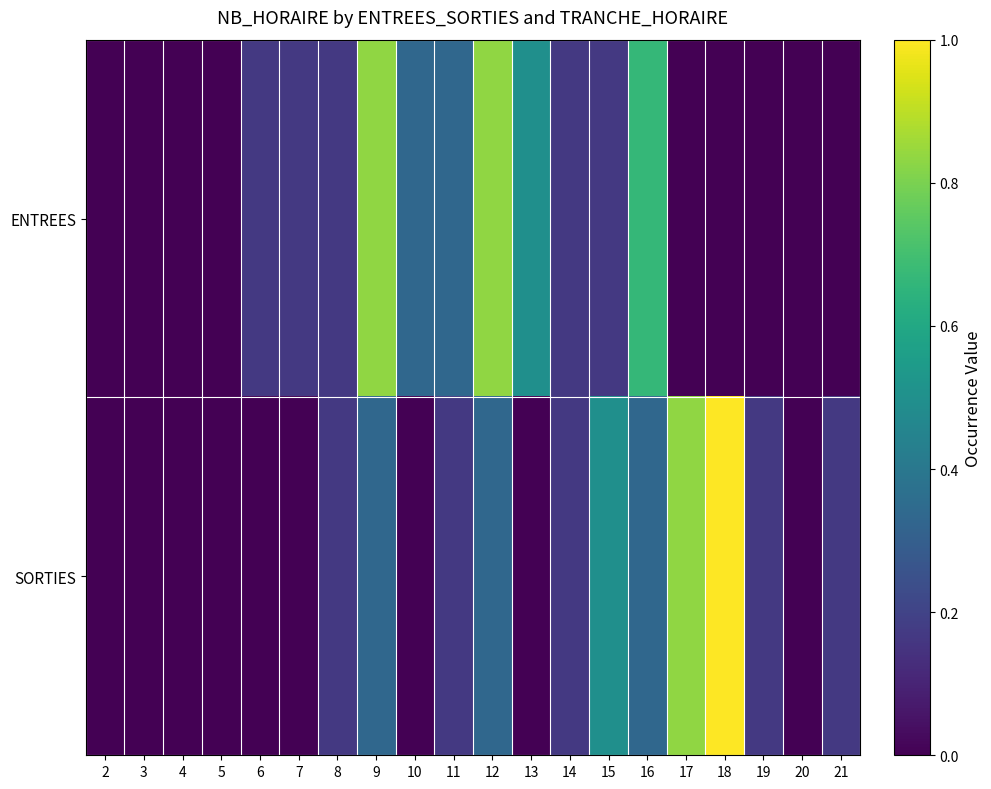

Which series changed the most between 6 and 11?

ENTREES